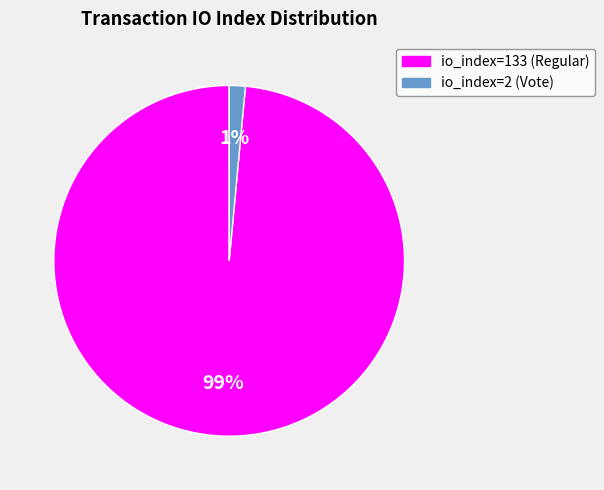

Does any single category account for the majority?

Yes